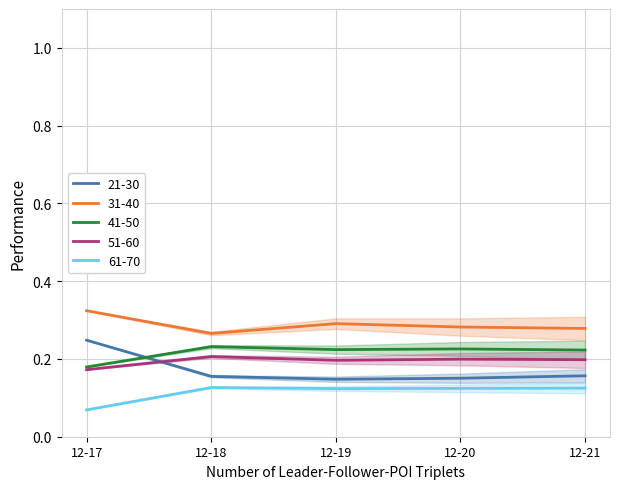

In 51-60, how many points are lower than both neighbors (excluding endpoints)?

1